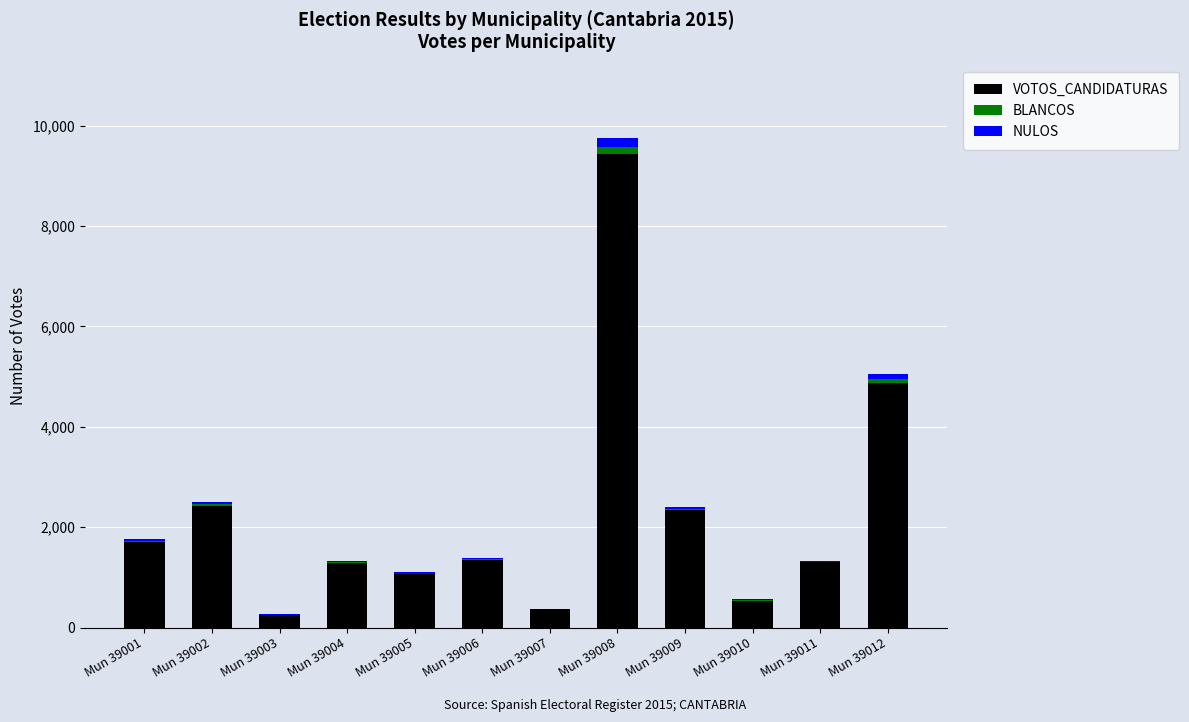

Is it true that VOTOS_CANDIDATURAS equals 383 at Mun 39011?

False